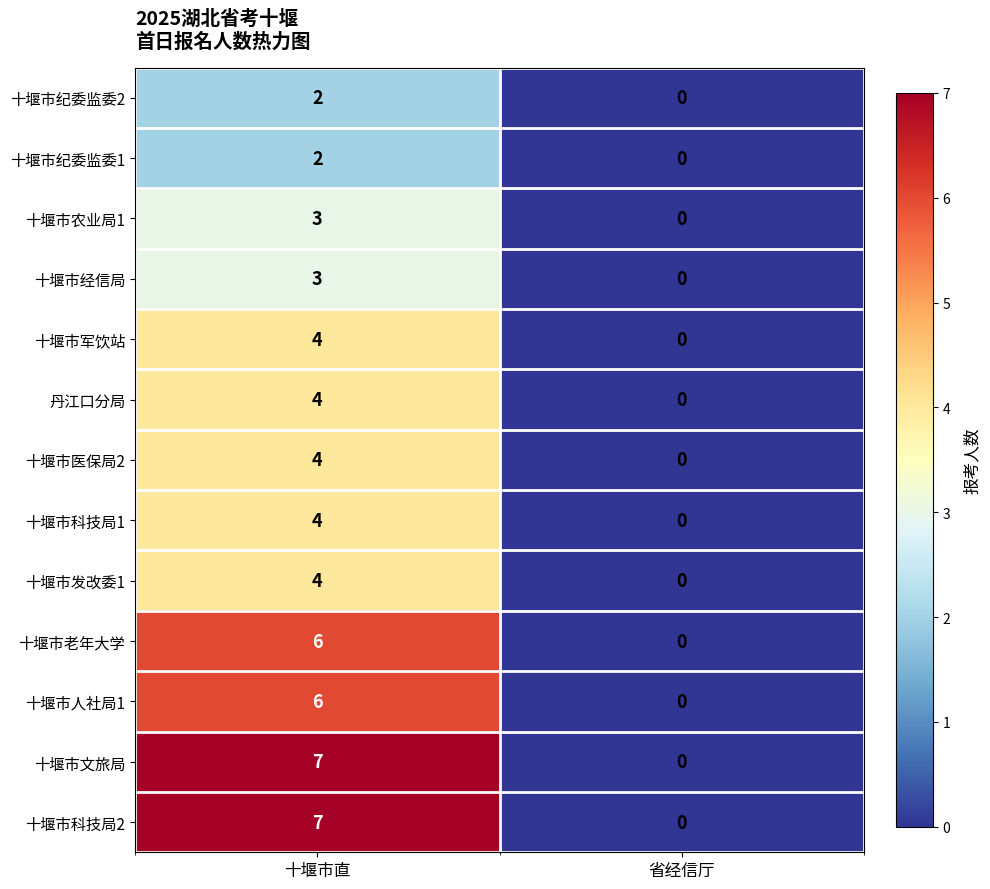

The value of 十堰市老年大学 at 十堰市直 is 6. True or false?

True